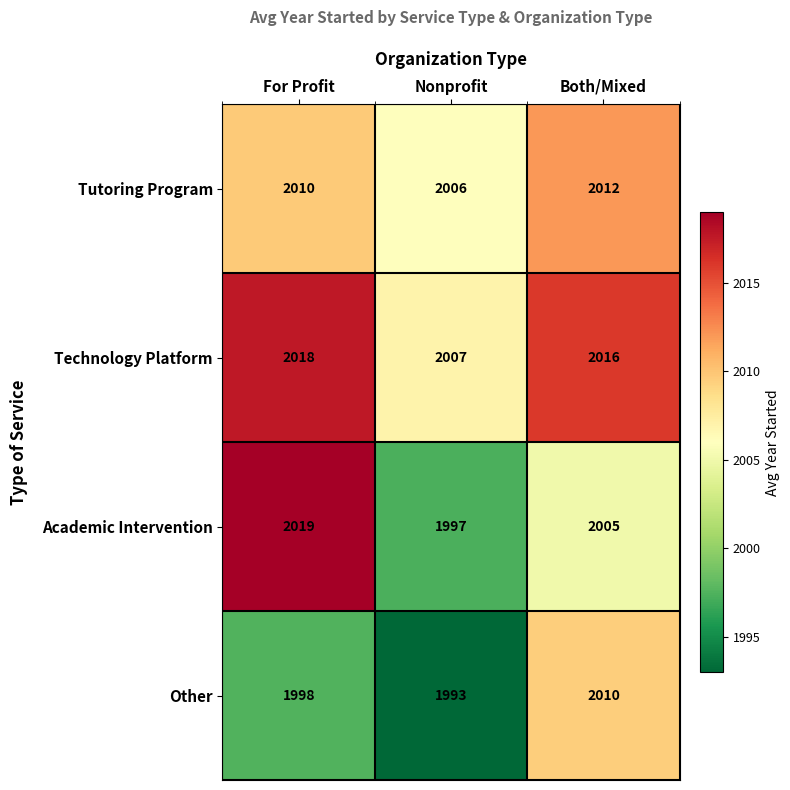

Count the Technology Platform values in the range 2007 to 2018.

3